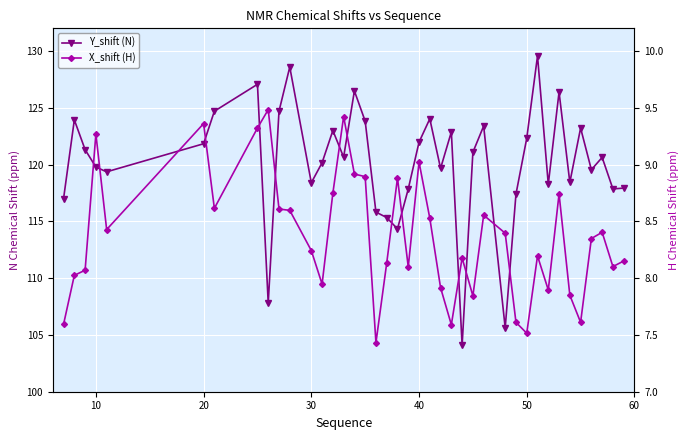

At 20, list the series in order from largest to smallest.

Y_shift (N), X_shift (H)